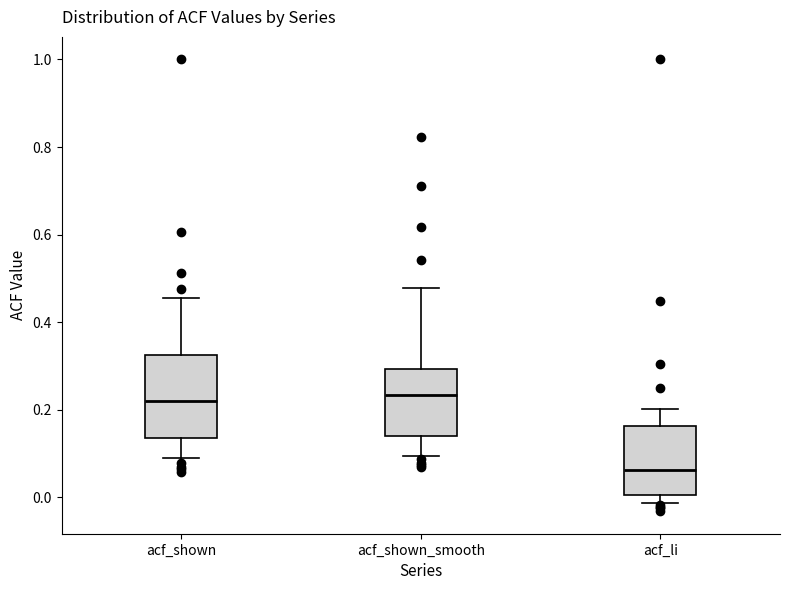

Reading left to right, read every box against the y-axis: the position of its median line, the range the box covers, and the ends of its whiskers. The values are not printed on the chart, so give them approximately, as read against the axis.

acf_shown: median 0.22, box 0.14 to 0.32, whiskers 0.08 to 0.46
acf_shown_smooth: median 0.24, box 0.14 to 0.30, whiskers 0.10 to 0.48
acf_li: median 0.06, box 0.00 to 0.16, whiskers -0.02 to 0.20